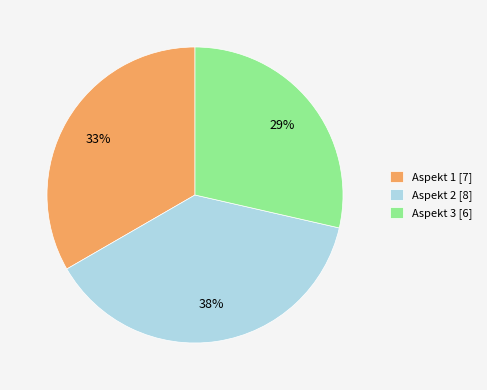

The Aspekt 1 slice represents 33% of the pie. True or false?

True